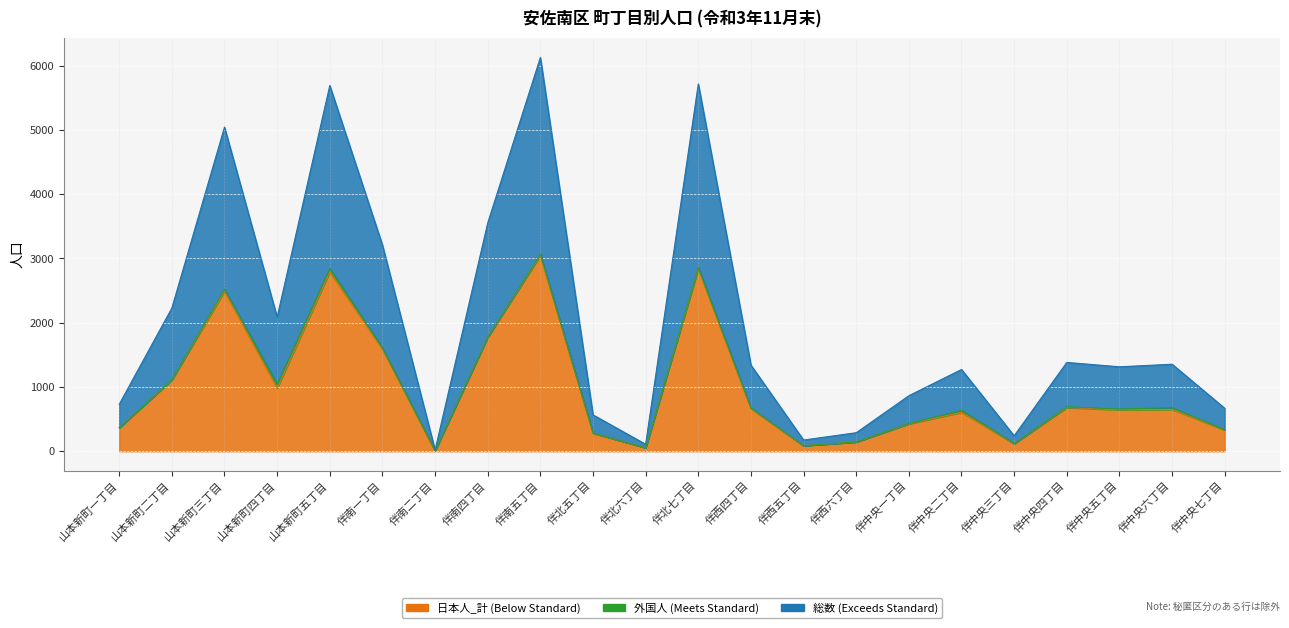

At which label is 総数 closest to 3073?

伴南一丁目